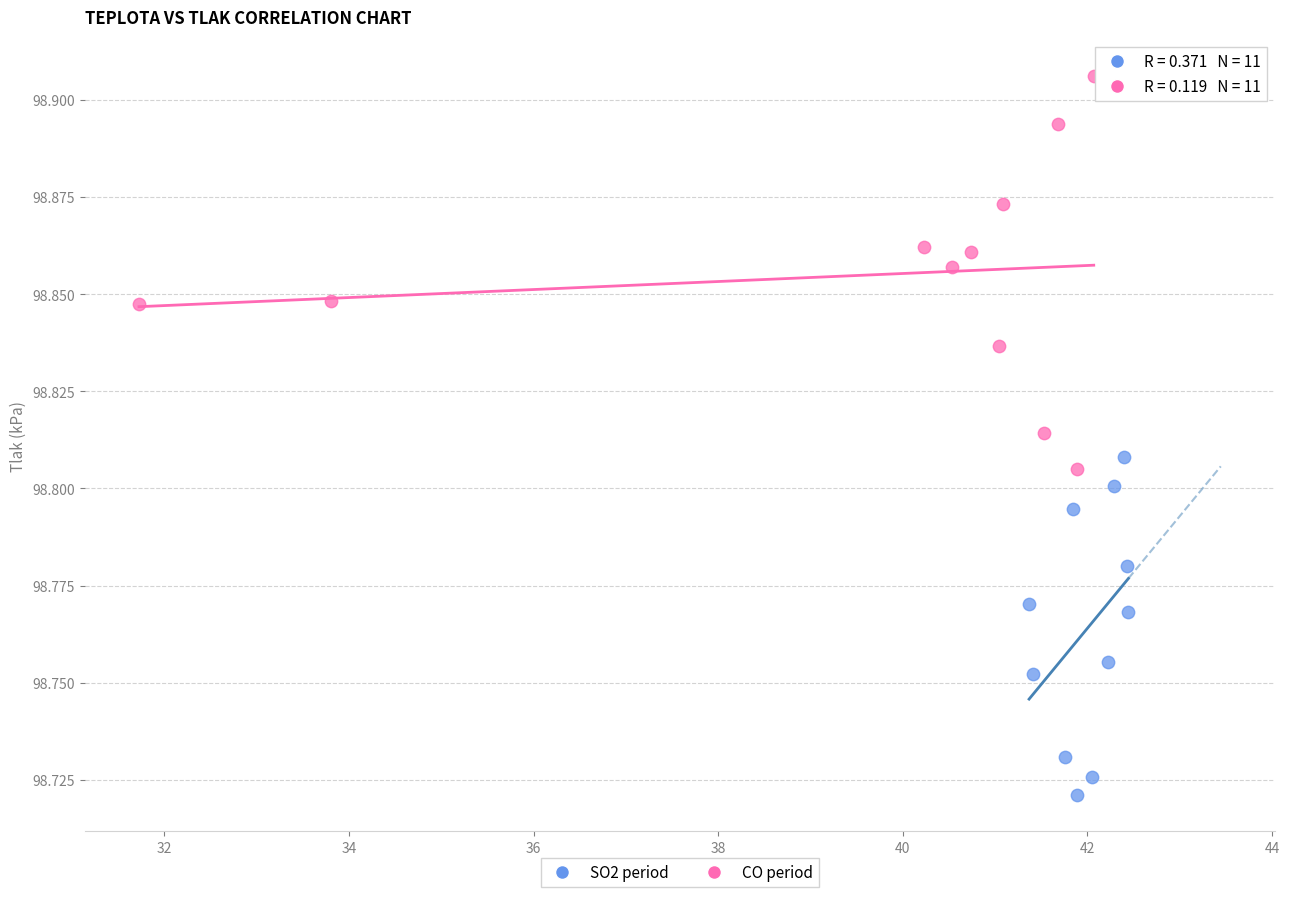

Which series contains the lowest Y value?

SO2 period